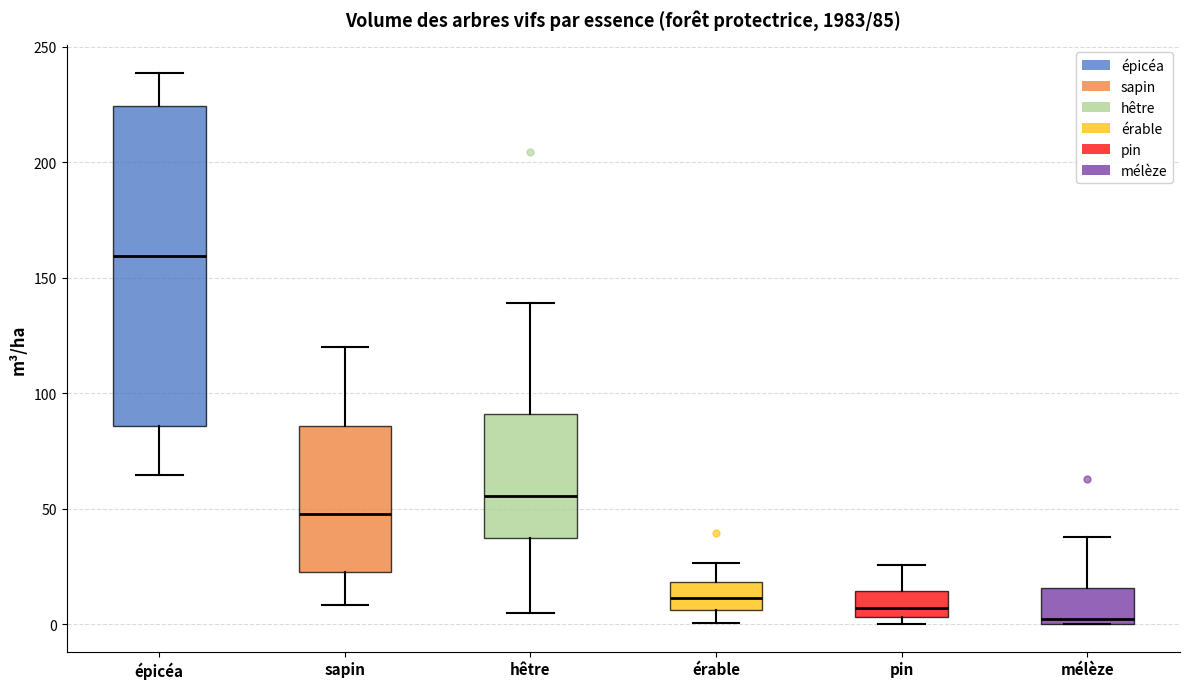

Comparing the boxes themselves (not the whiskers), which one is the tallest?

épicéa